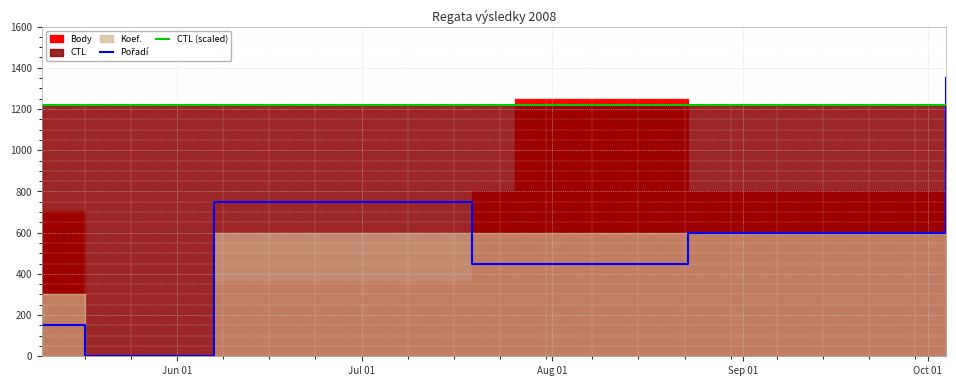

How many data points in Pořadí are less than 450?

2